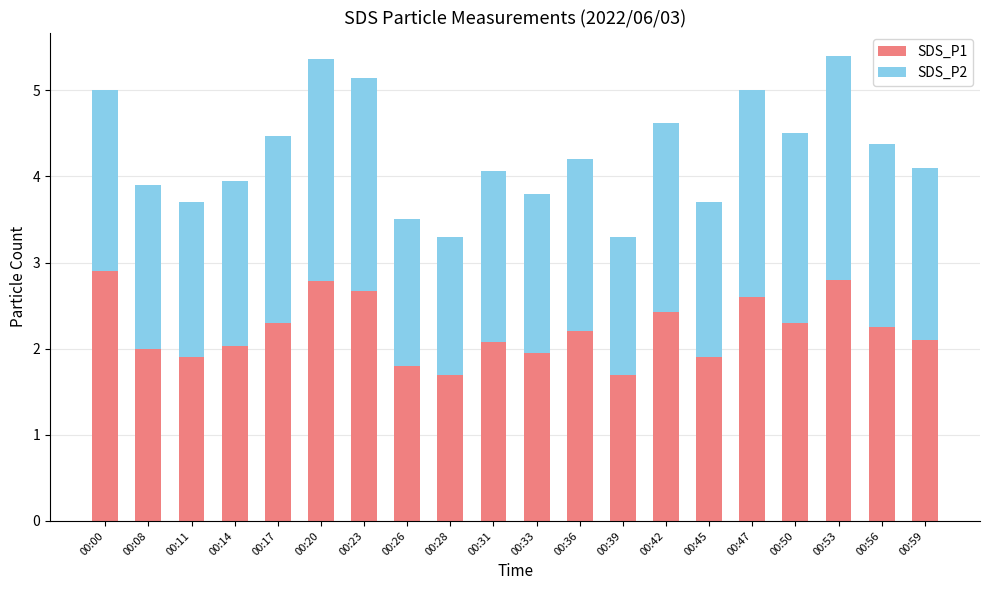

What is the total value across all series at 00:50?

4.5